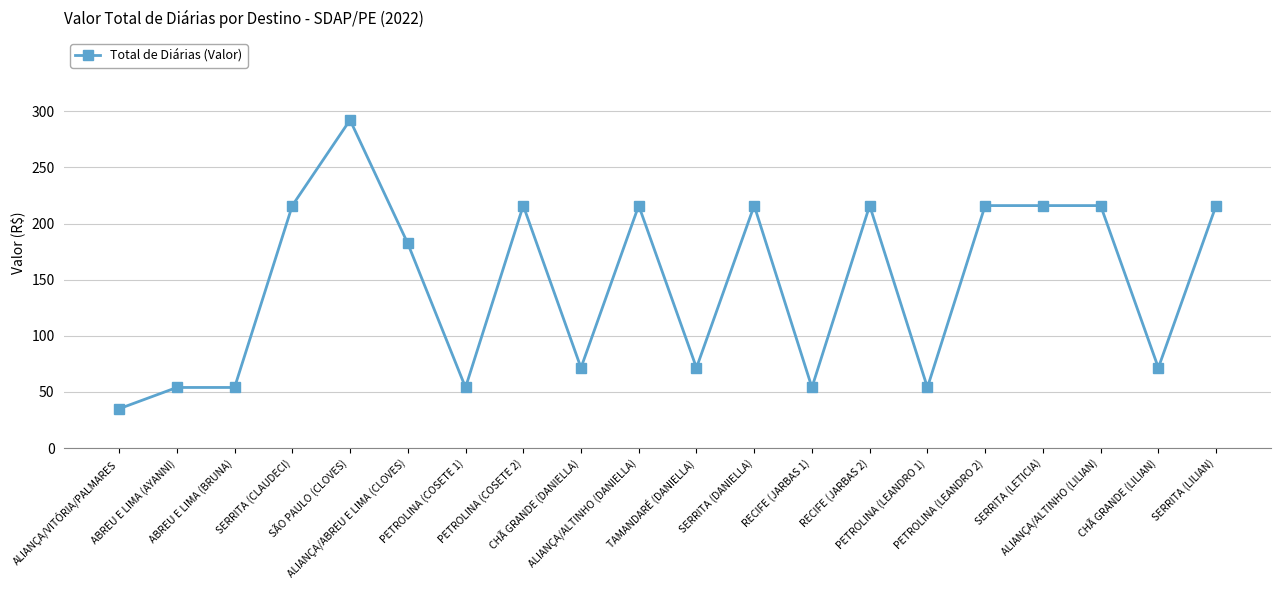

Reading left to right, what are all the values shown in this chart?

35.0	54.0	54.0	216.0	292.3	182.3	54.0	216.0	71.5	216.0	71.5	216.0	54.0	216.0	54.0	216.0	216.0	216.0	71.5	216.0